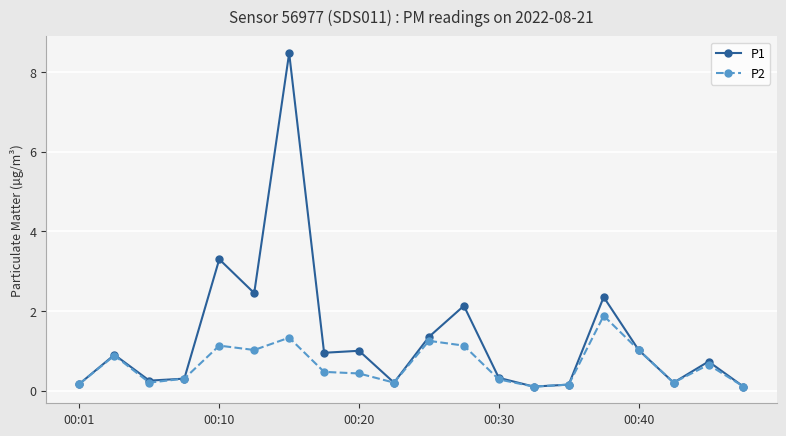

Rank the series by their maximum value, from lowest to highest.

P2, P1